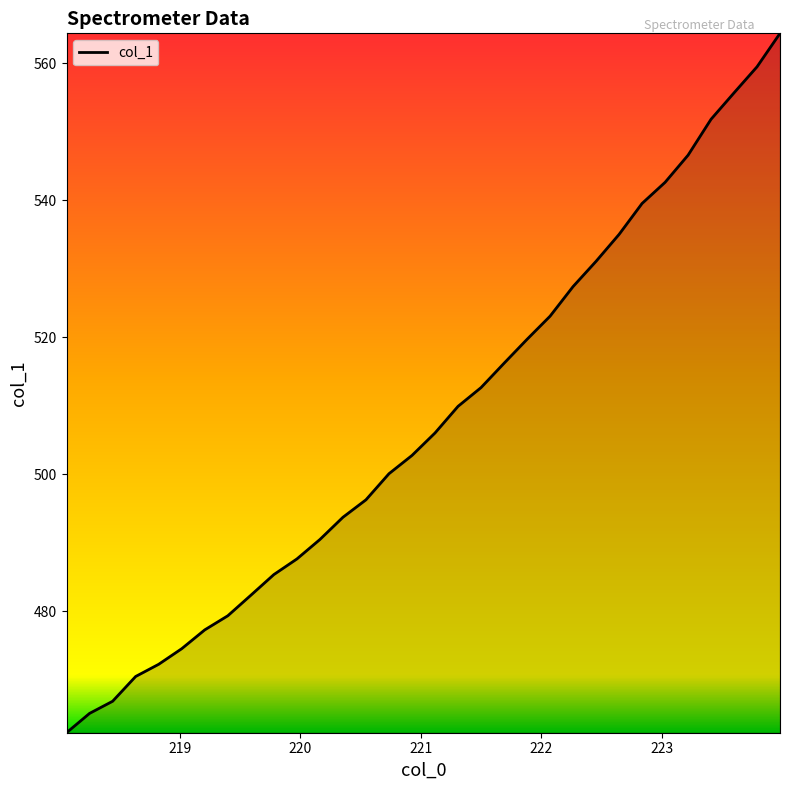

Does the chart display data point markers on the line(s)?

No